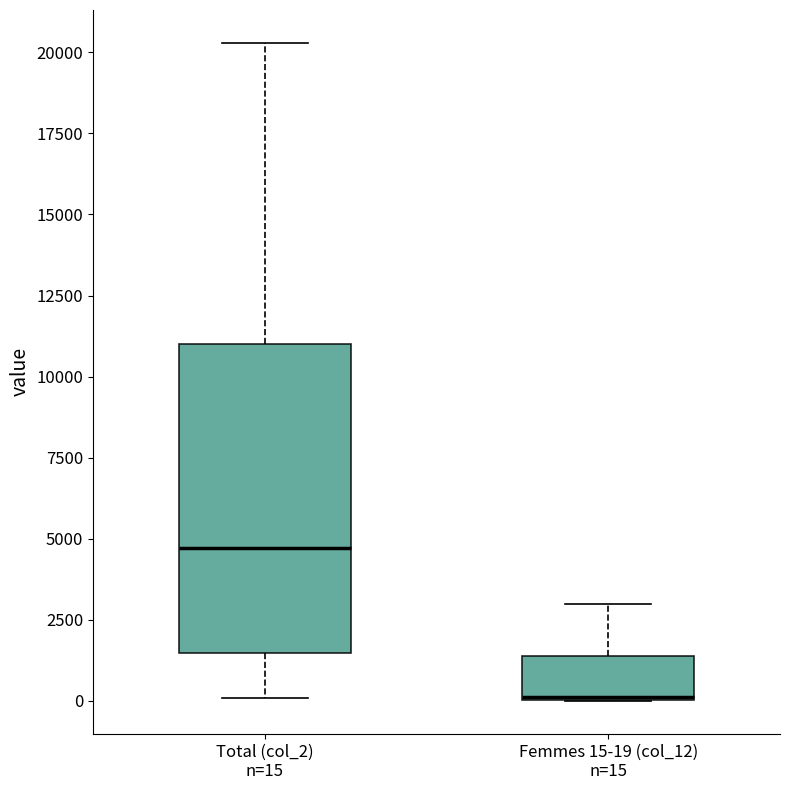

Reading left to right, transcribe this box plot: for each box, give where its median line is, the range the box spans, and where its two whiskers end, as read against the y-axis. The values are not printed on the chart, so give them approximately, as read against the axis.

Total (col_2) n=15: median 4500, box 1500 to 11000, whiskers 0 to 20500
Femmes 15-19 (col_12) n=15: median 0 (drawn on the box's lower edge), box 0 to 1500, whiskers 0 to 3000